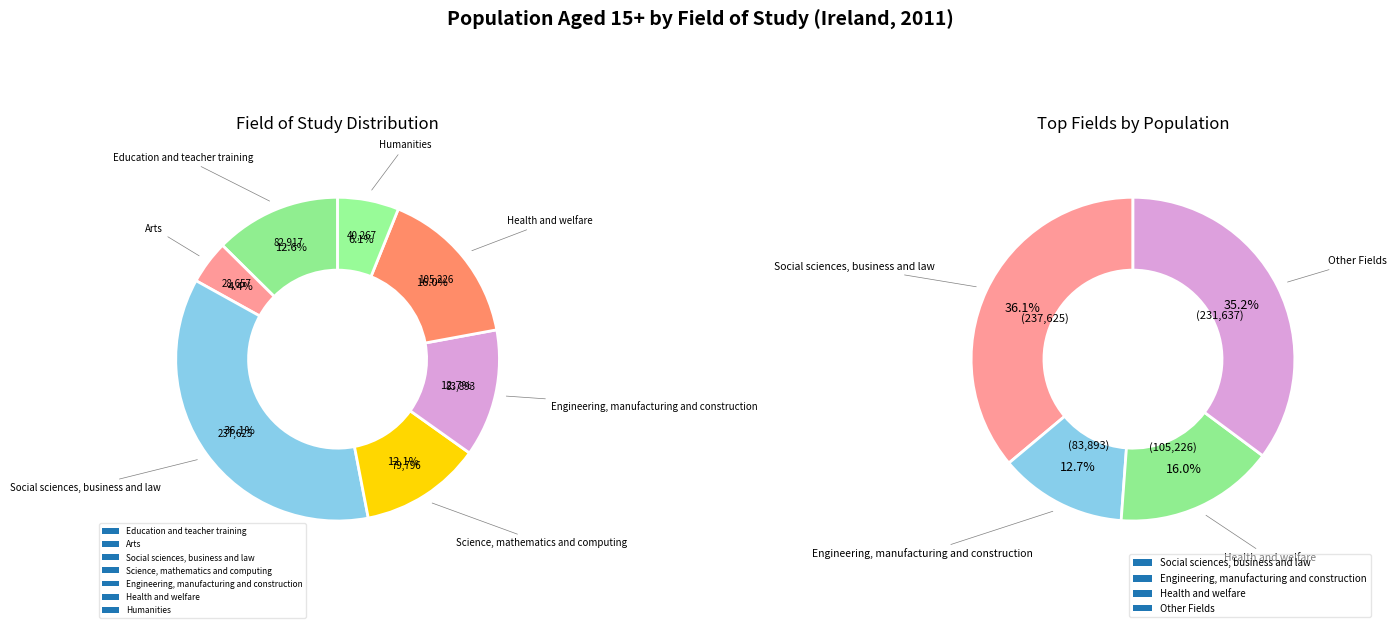

How many segments does this pie chart have?

7